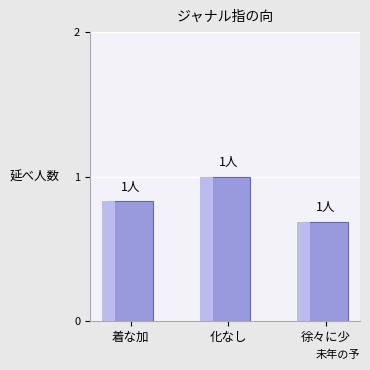

Between 着な加 and 徐々に少, which is larger?

着な加